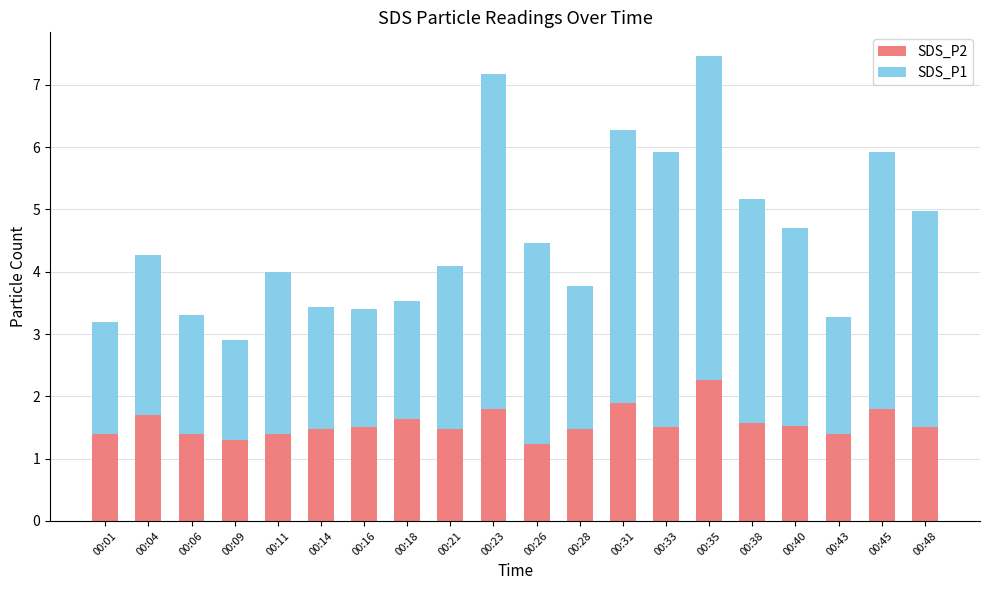

At which category is the sum across all series the highest?

00:35